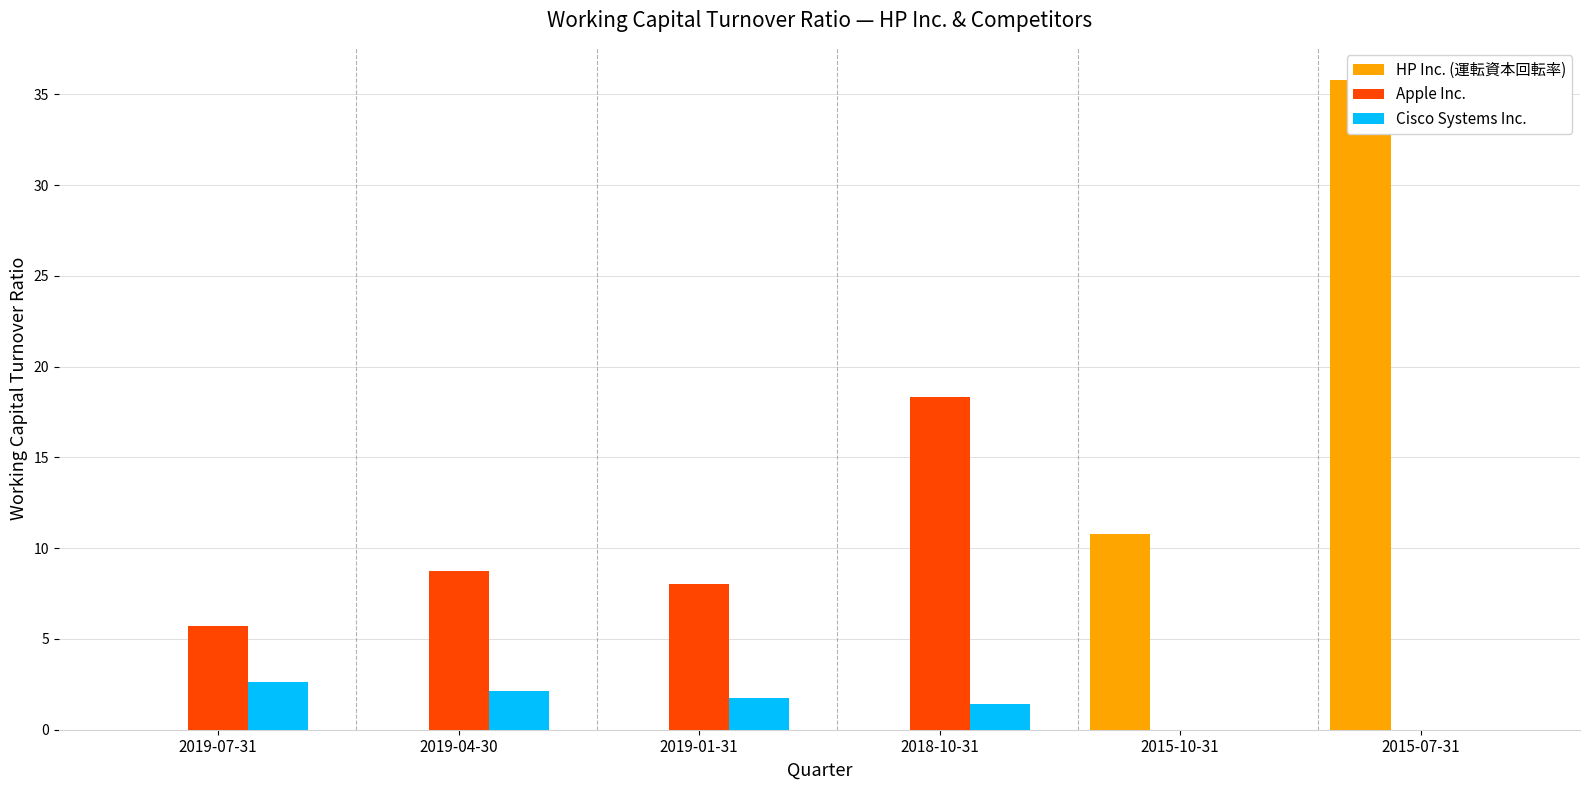

Does the chart contain any negative values?

No